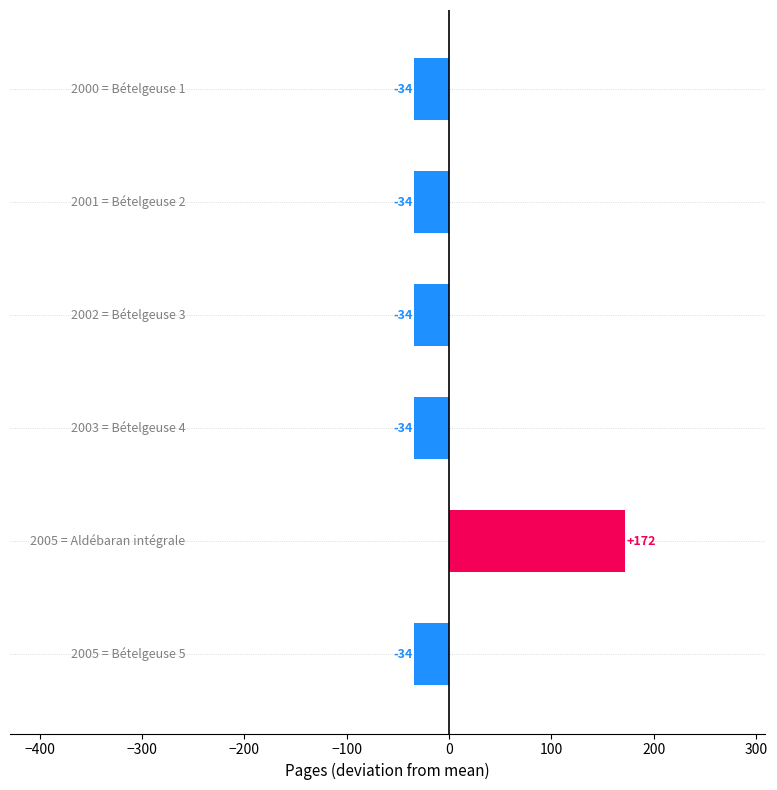

Does the chart contain stacked bars?

No